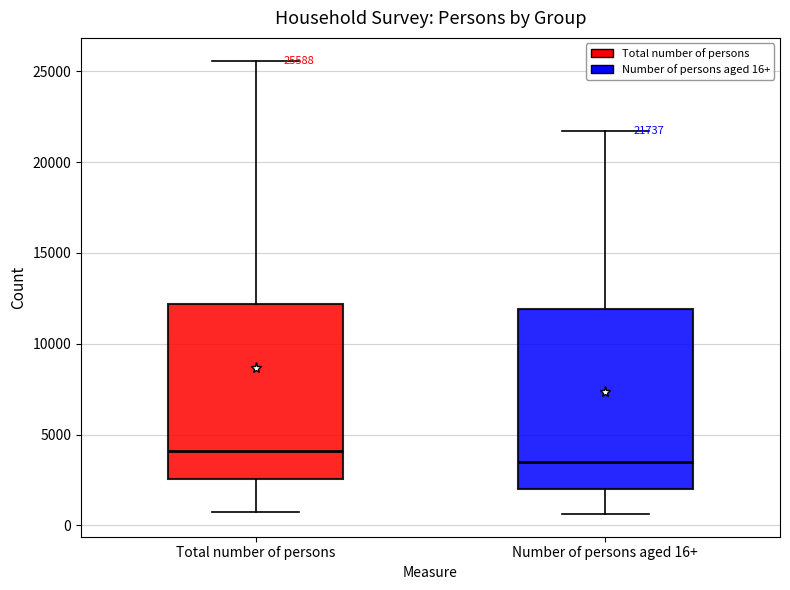

Which box's median line is the highest?

Total number of persons